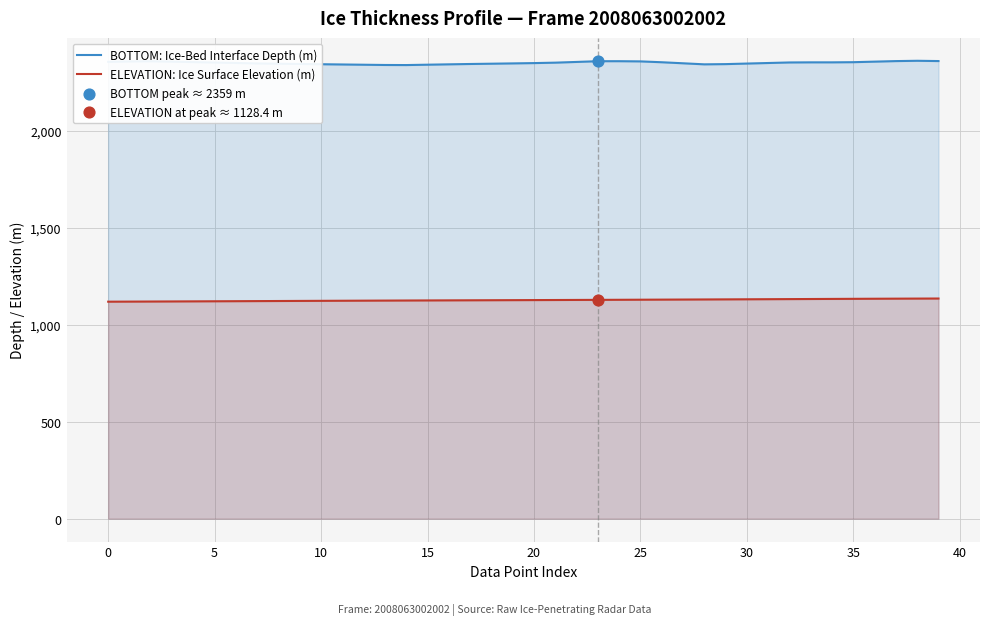

Which series has the largest total across all categories?

BOTTOM: Ice-Bed Interface Depth (m)